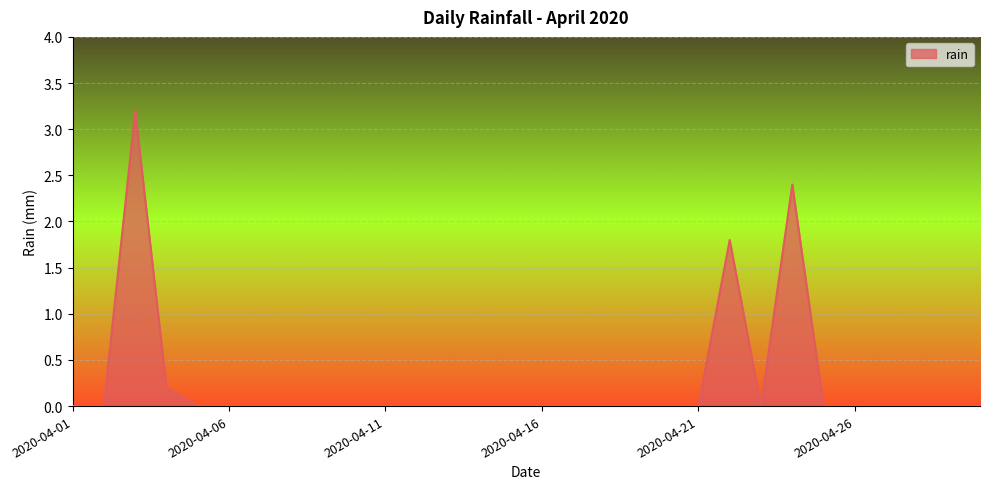

What is the maximum value shown in the chart?

3.2